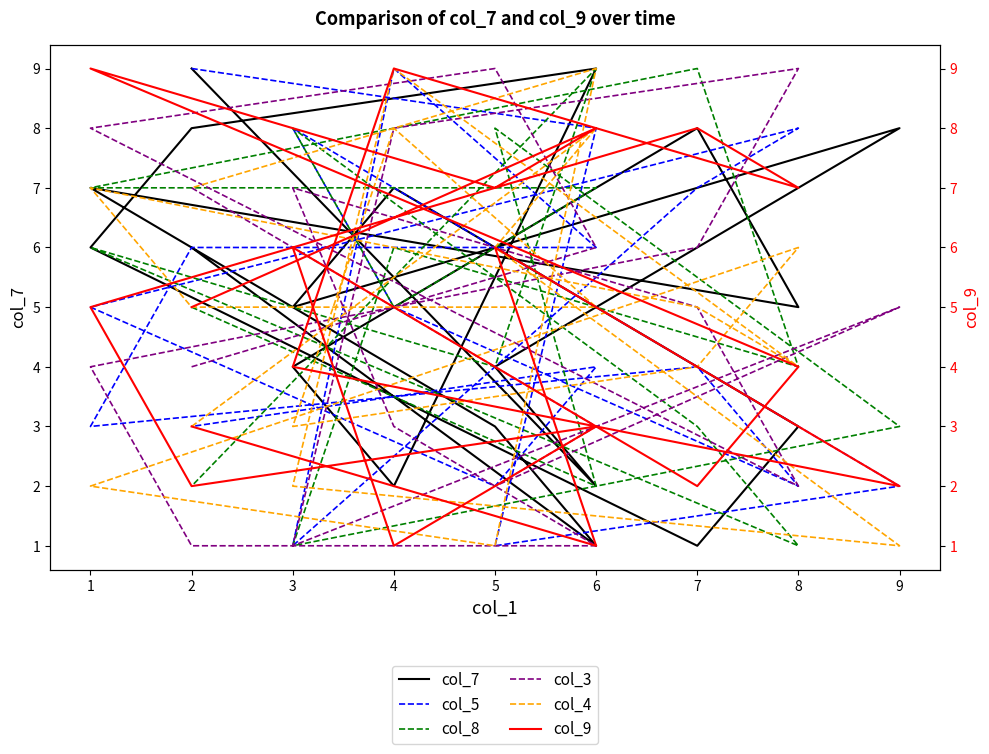

At which label is col_4 closest to 5?

7